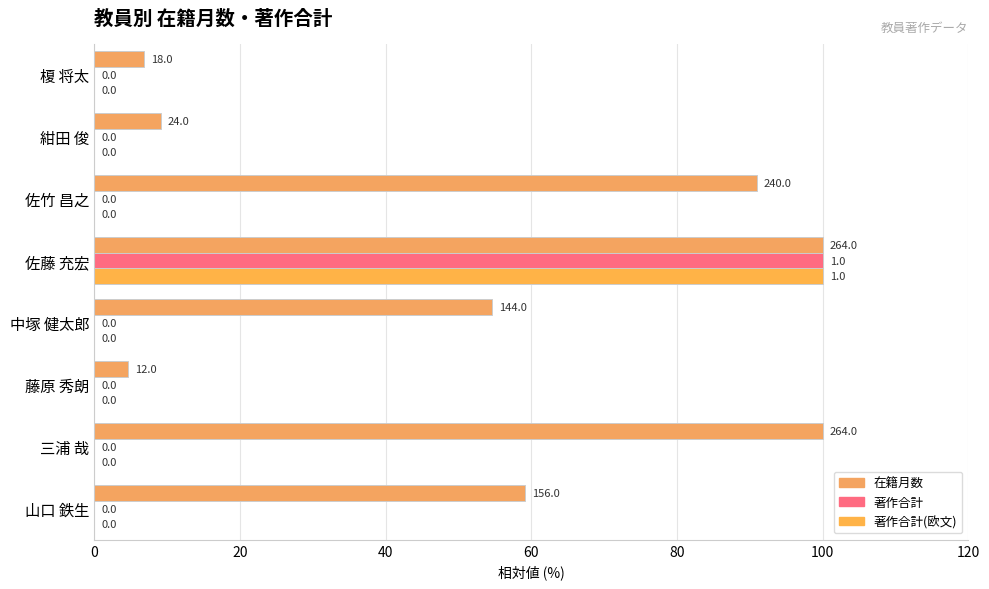

What position from the left is 三浦 哉?

7